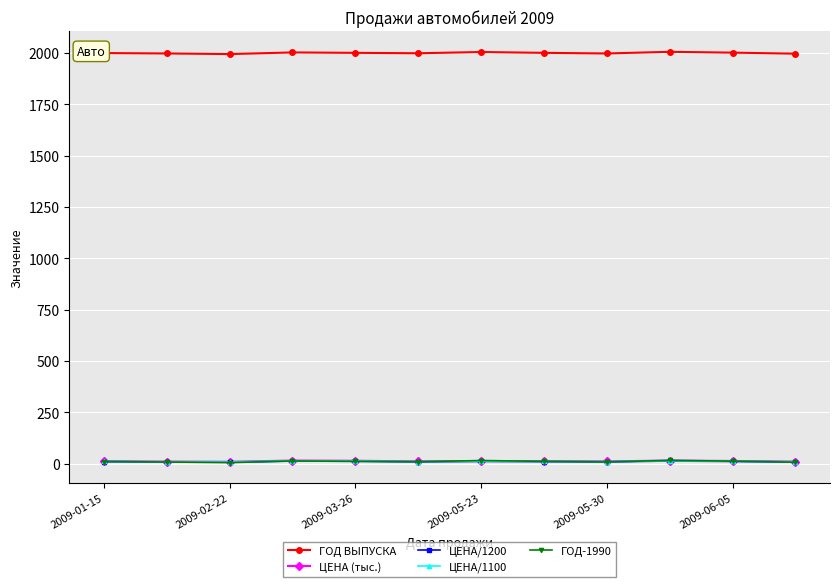

Count the ЦЕНА (тыс.) values in the range 11 to 14.

7